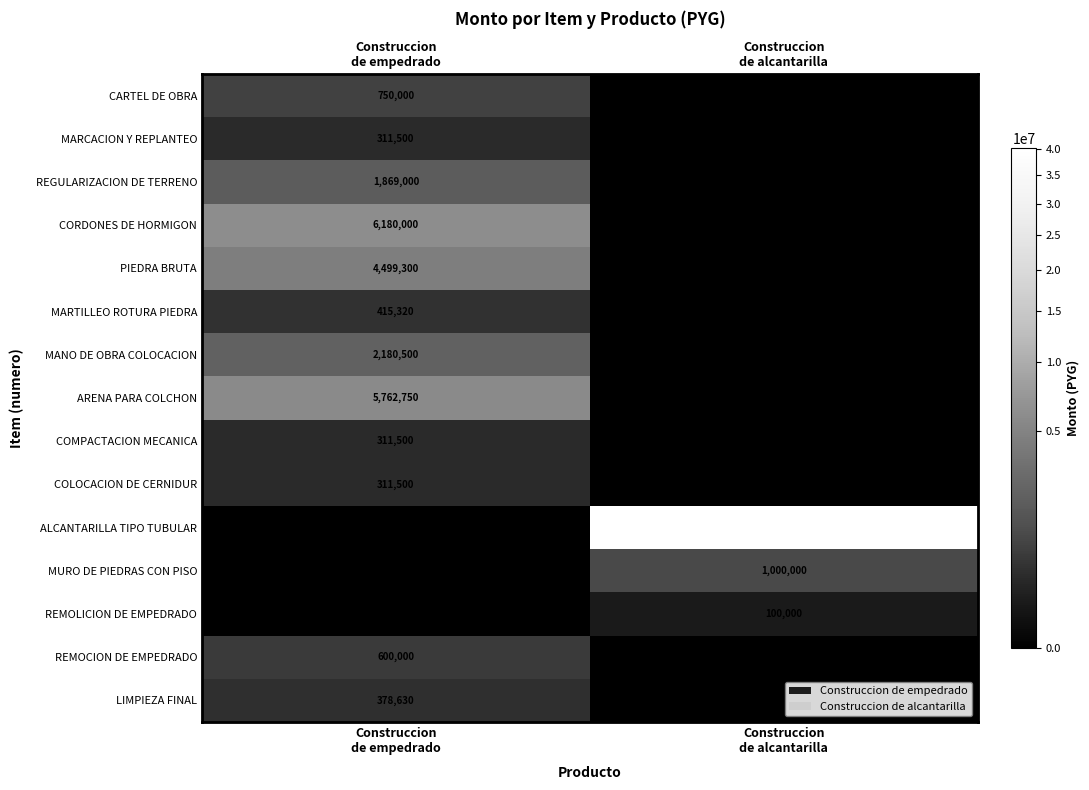

Is the value of CARTEL DE OBRA at Construccion de empedrado greater than the value of REMOCION DE EMPEDRADO at Construccion de empedrado?

Yes